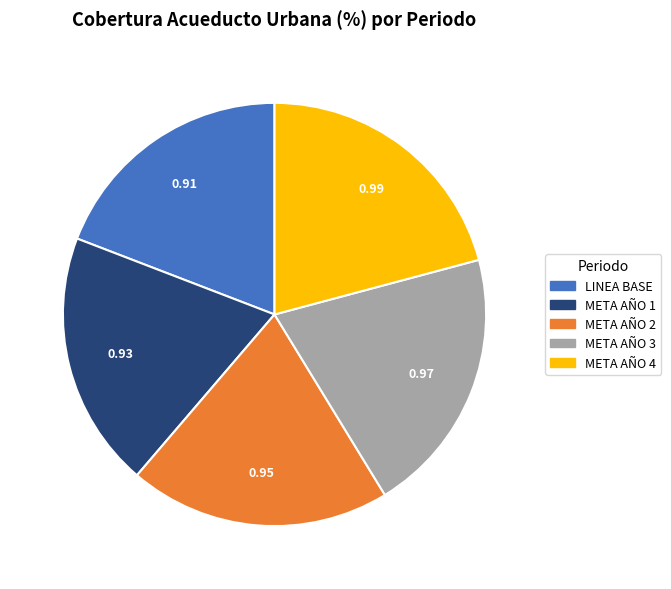

Is the sum of META AÑO 3 and META AÑO 1 greater than half?

No